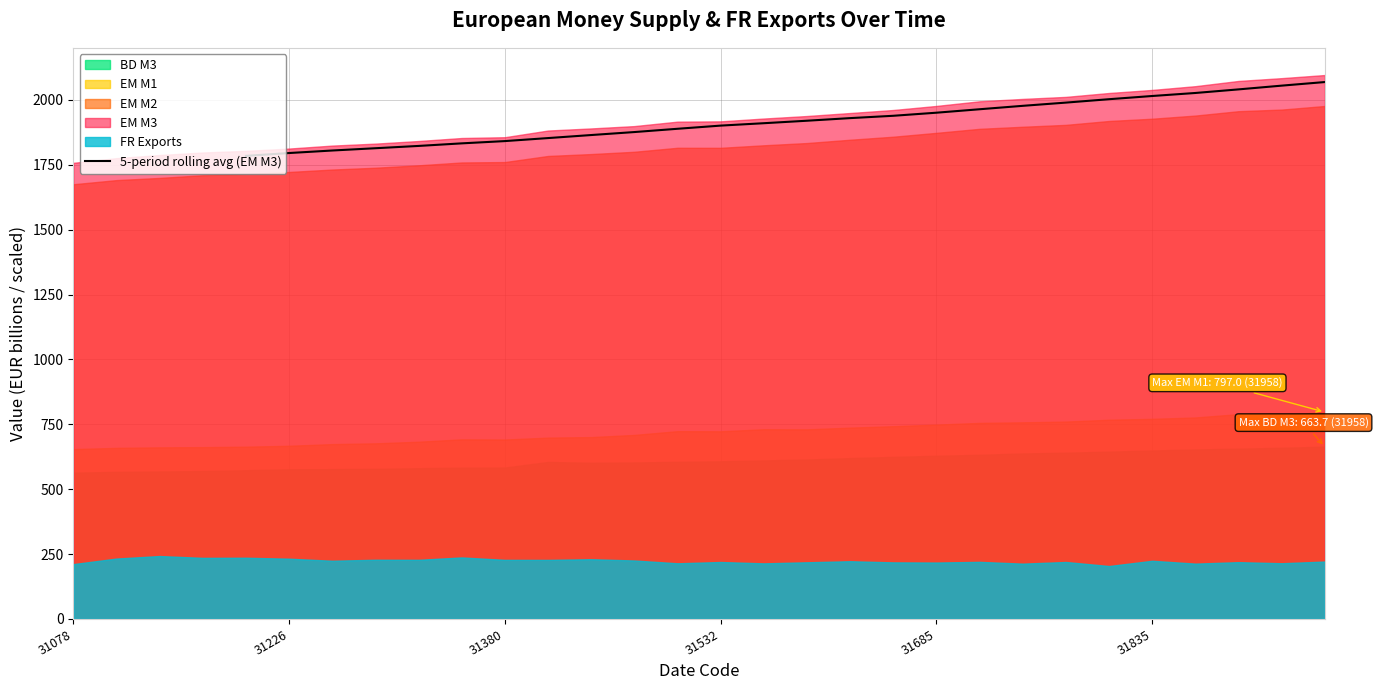

What is the lowest value of the 5-period rolling avg (EM M3) series?

1784.4